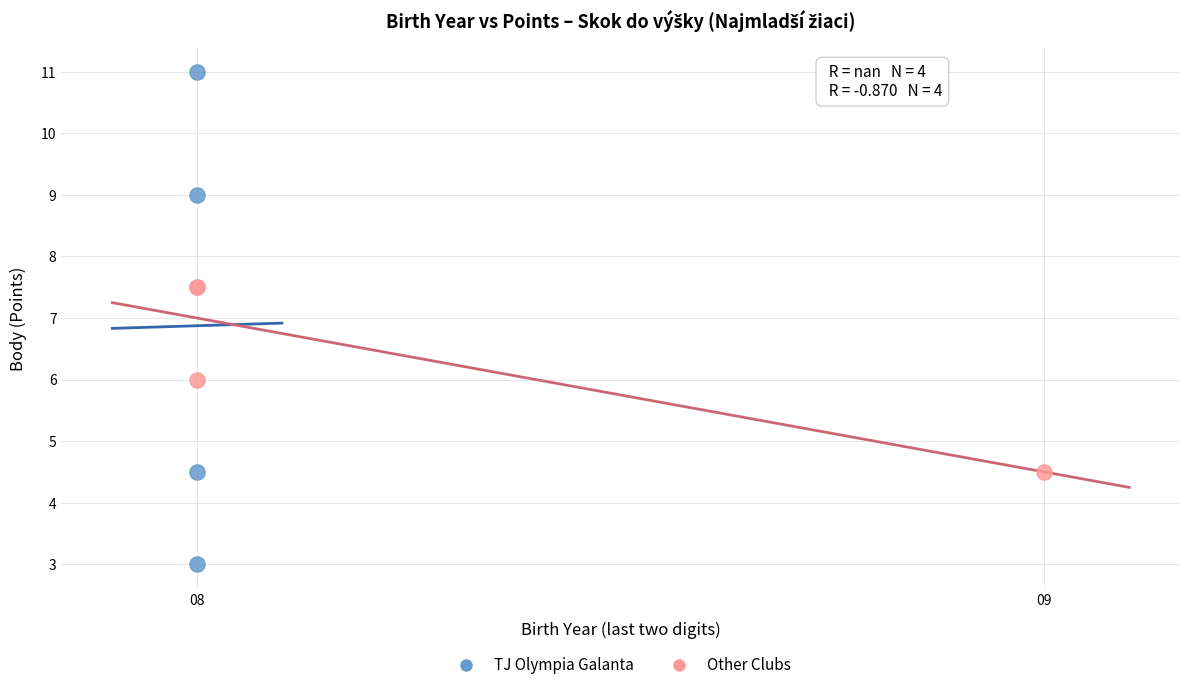

Which series contains the highest Y value?

TJ Olympia Galanta